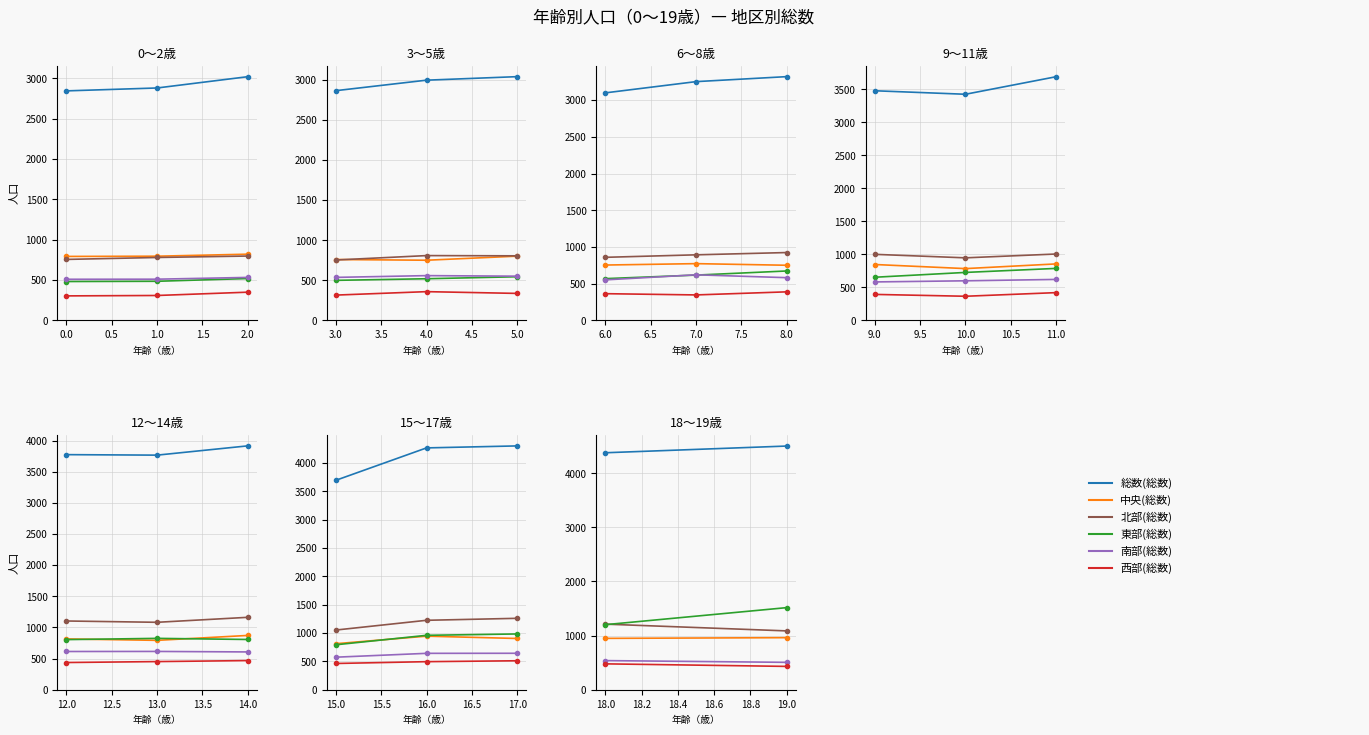

Which series has the largest total across all categories?

総数(総数)